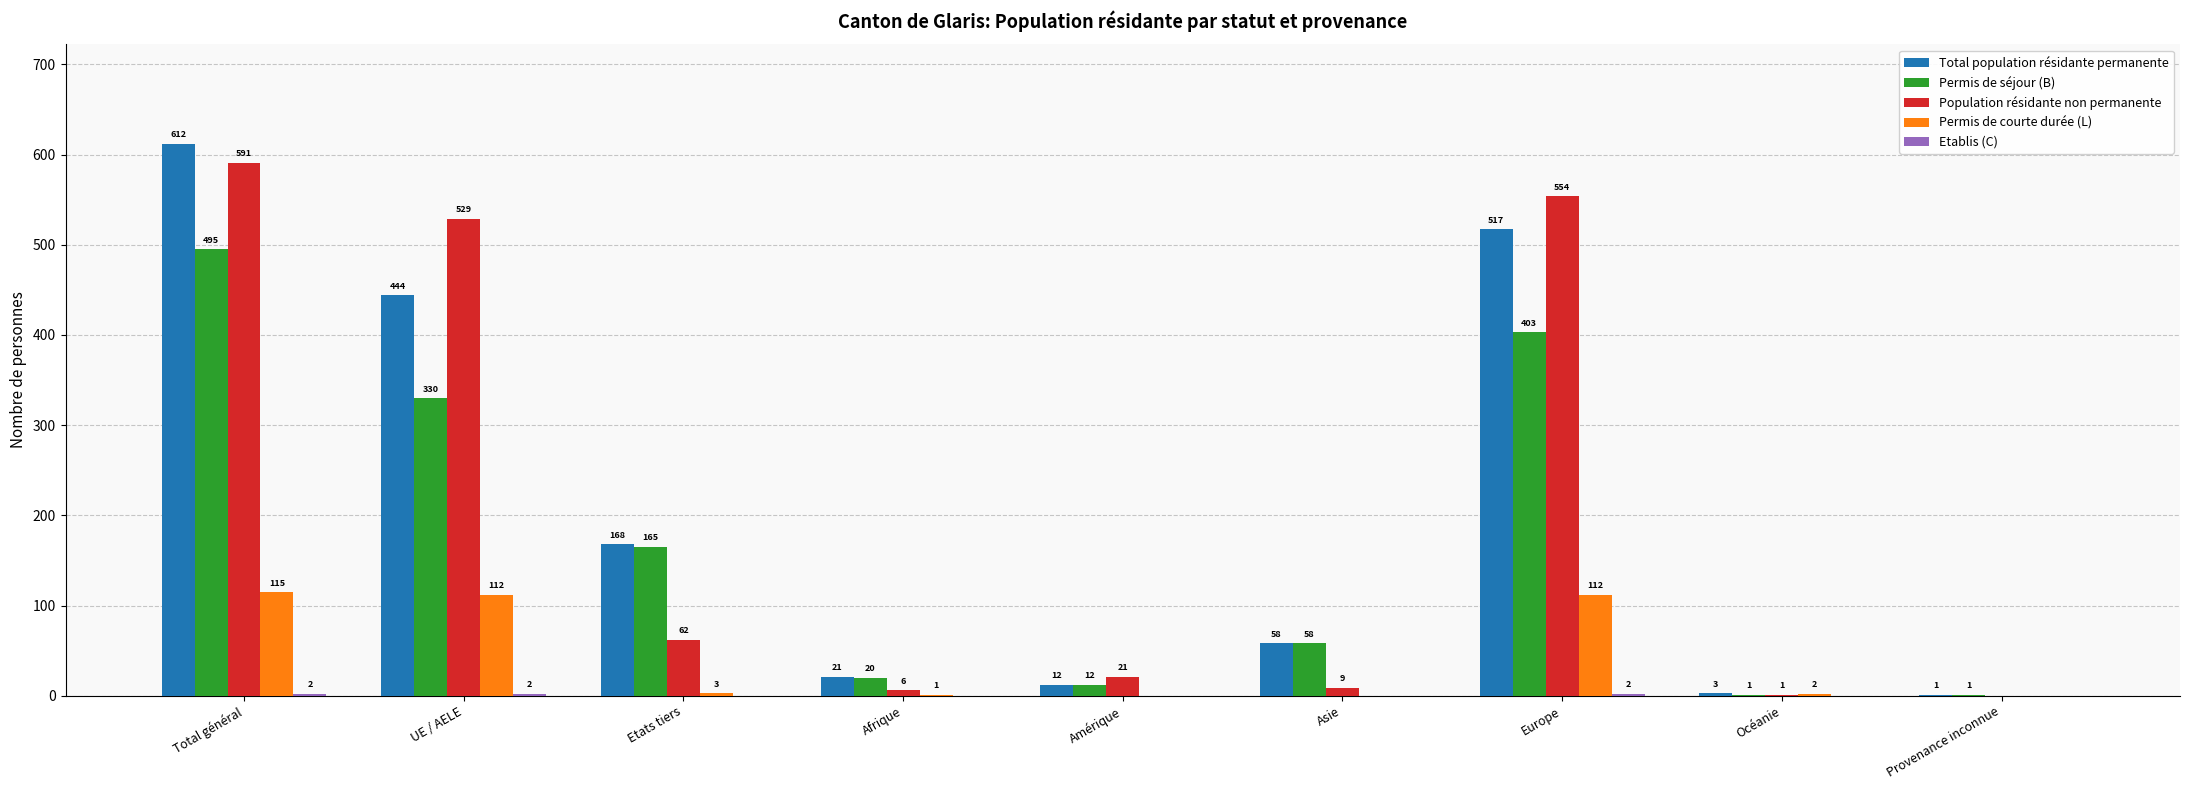

Count the number of categories in the chart.

9